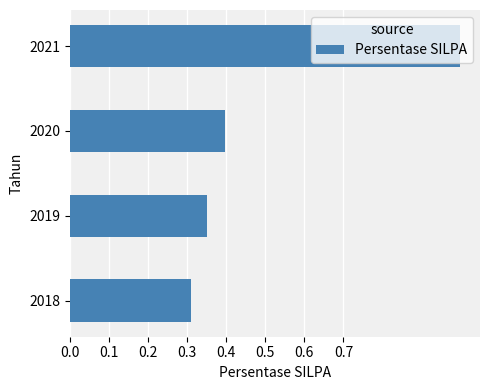

Does the chart contain stacked bars?

No